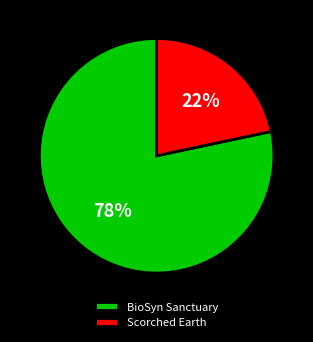

What is the majority slice?

BioSyn Sanctuary